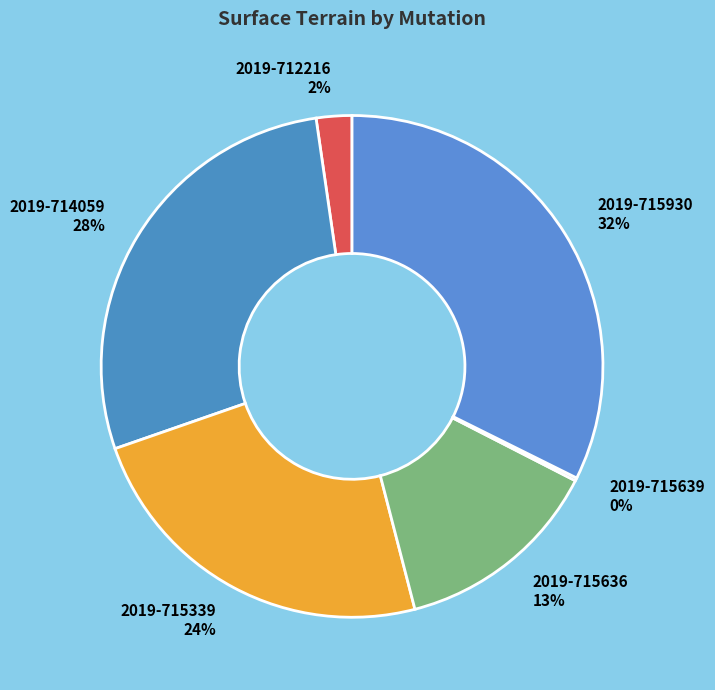

What is the ratio of the value at 2019-715339 to the value at 2019-715636?

1.8